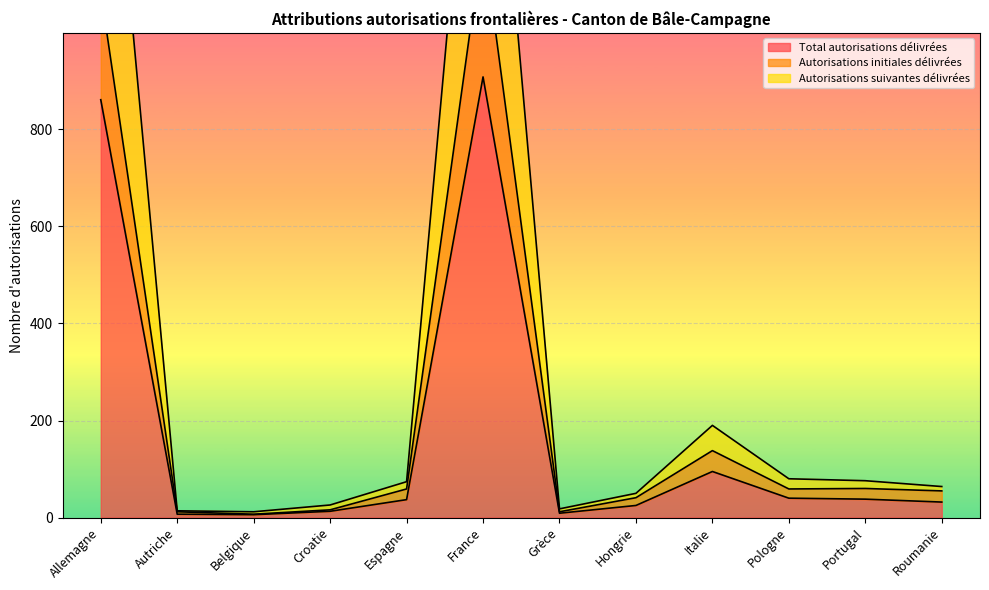

At which label does Autorisations suivantes délivrées reach its peak?

France